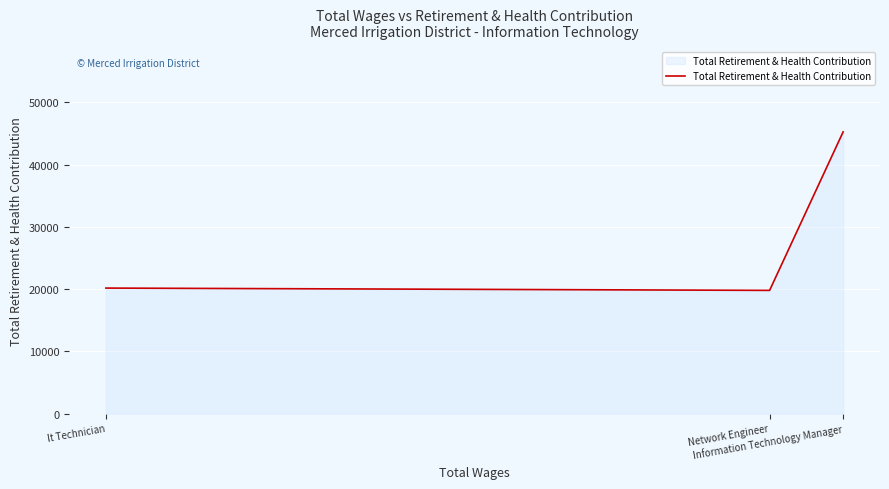

What is the smallest value displayed?

19812